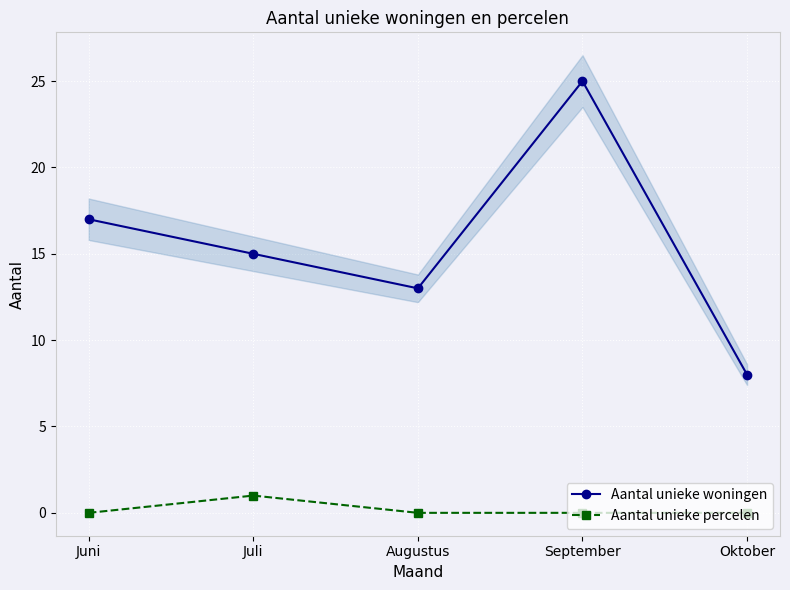

Is this an area chart (filled region under the line)?

No